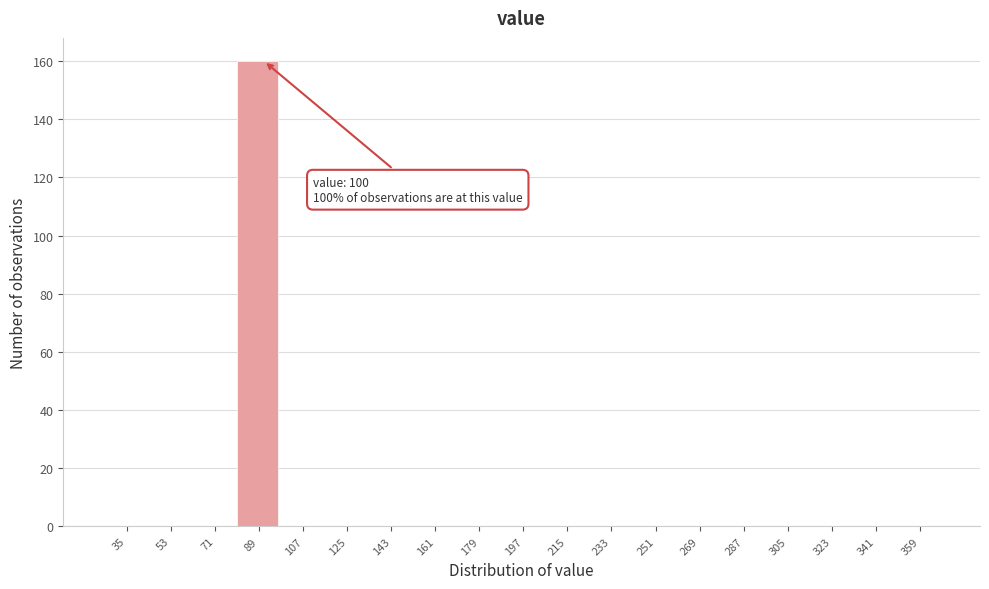

Reading left to right, extract all data points from this chart.

35=0	53=0	71=0	89=160	107=0	125=0	143=0	161=0	179=0	197=0	215=0	233=0	251=0	269=0	287=0	305=0	323=0	341=0	359=0